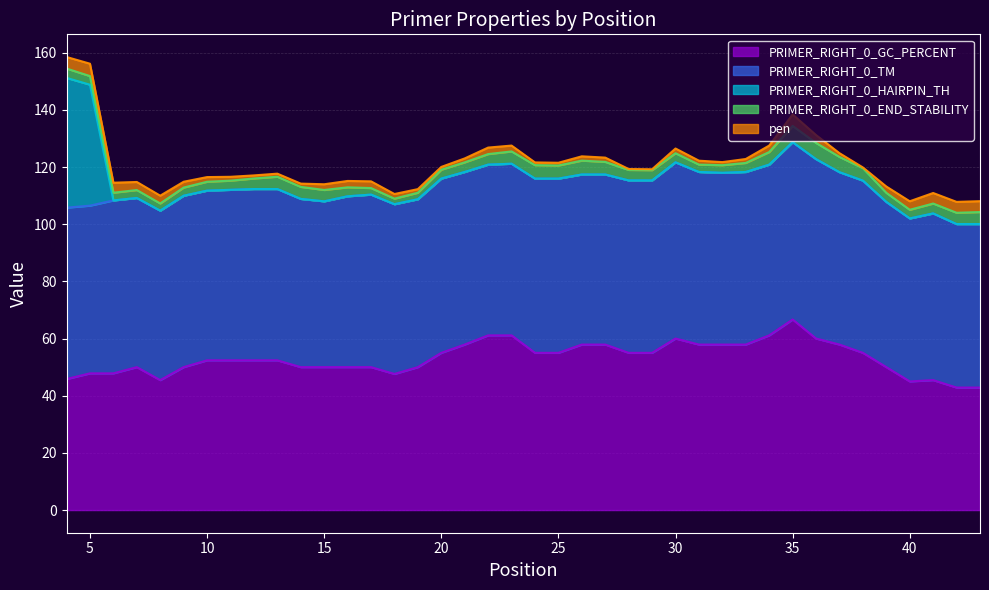

What is the greatest value displayed?

66.7